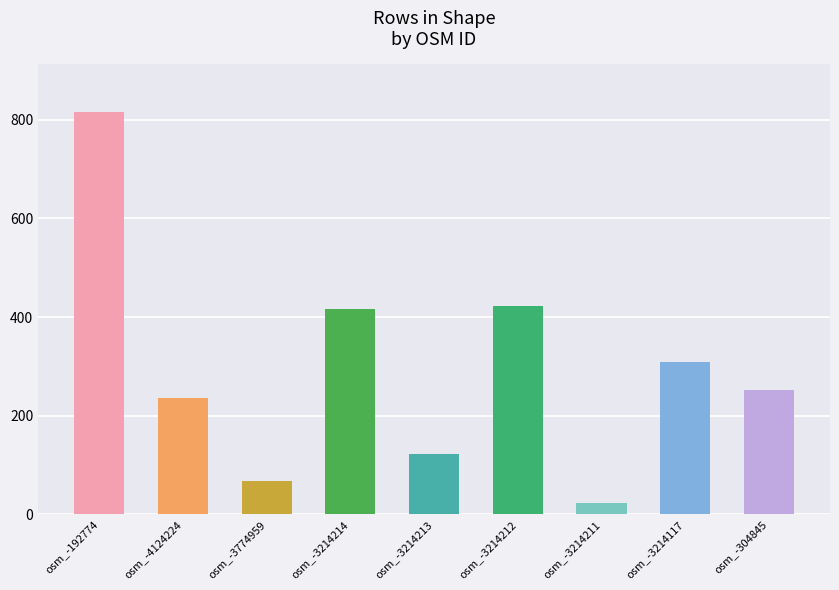

What is the average value?

296